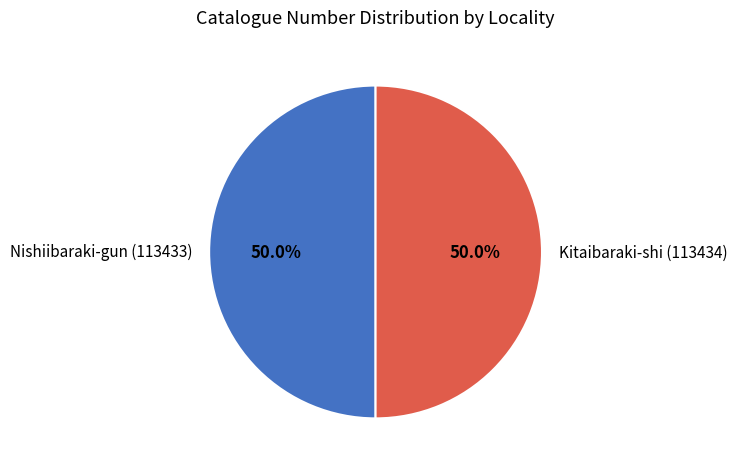

How much of the chart is everything except Nishiibaraki-gun (113433)?

50.0%